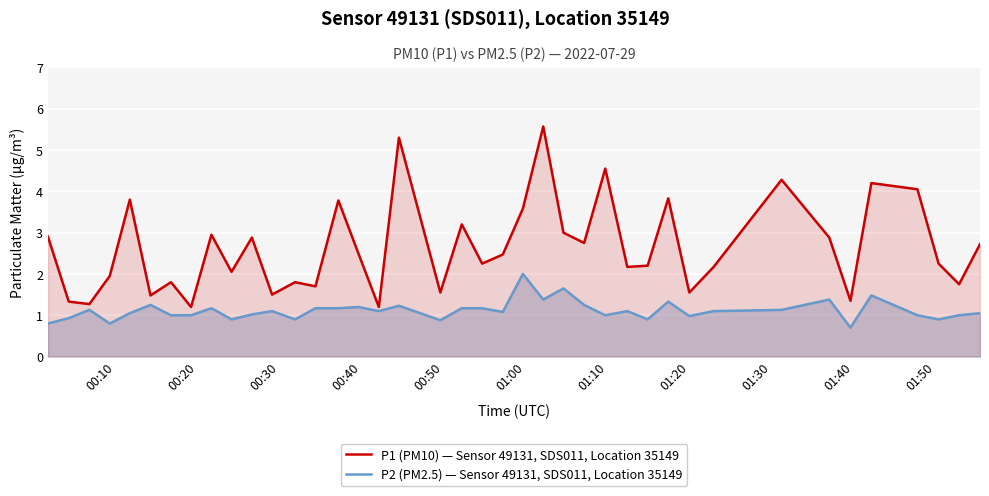

What is the maximum value for P2 (PM2.5) — Sensor 49131, SDS011, Location 35149?

2.0